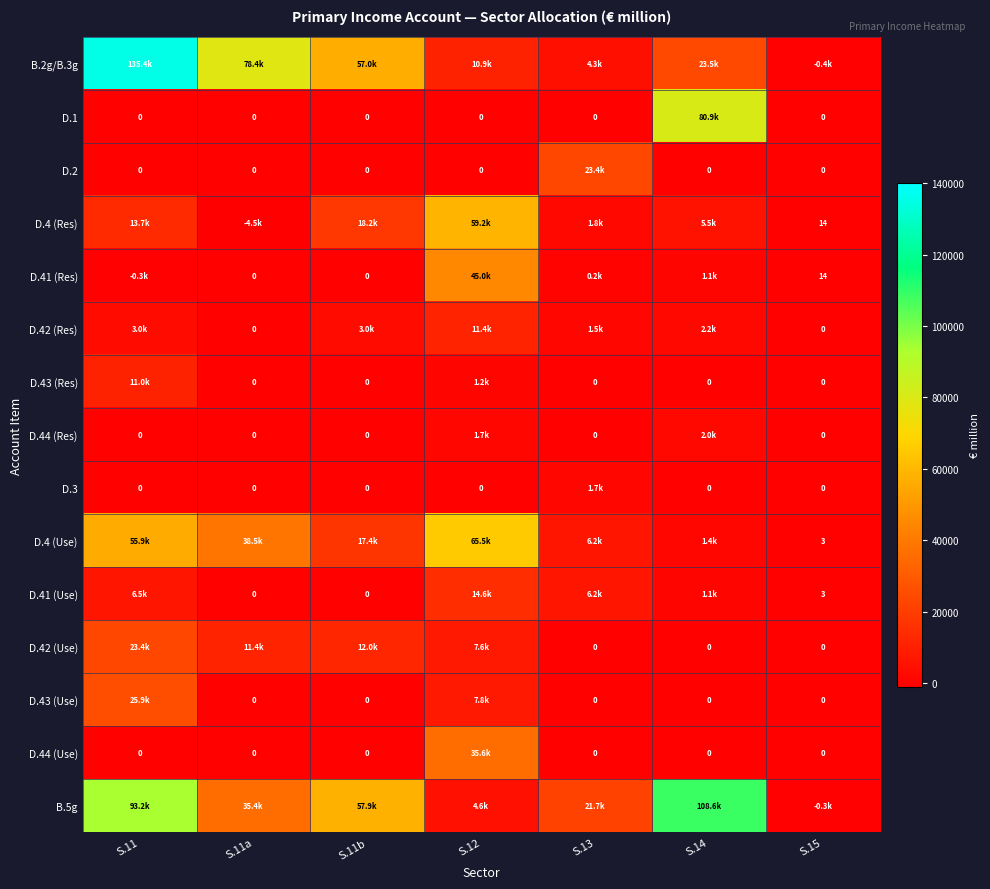

What is the difference between the D.41 (Use) values at S.14 and S.11b?

1147.6